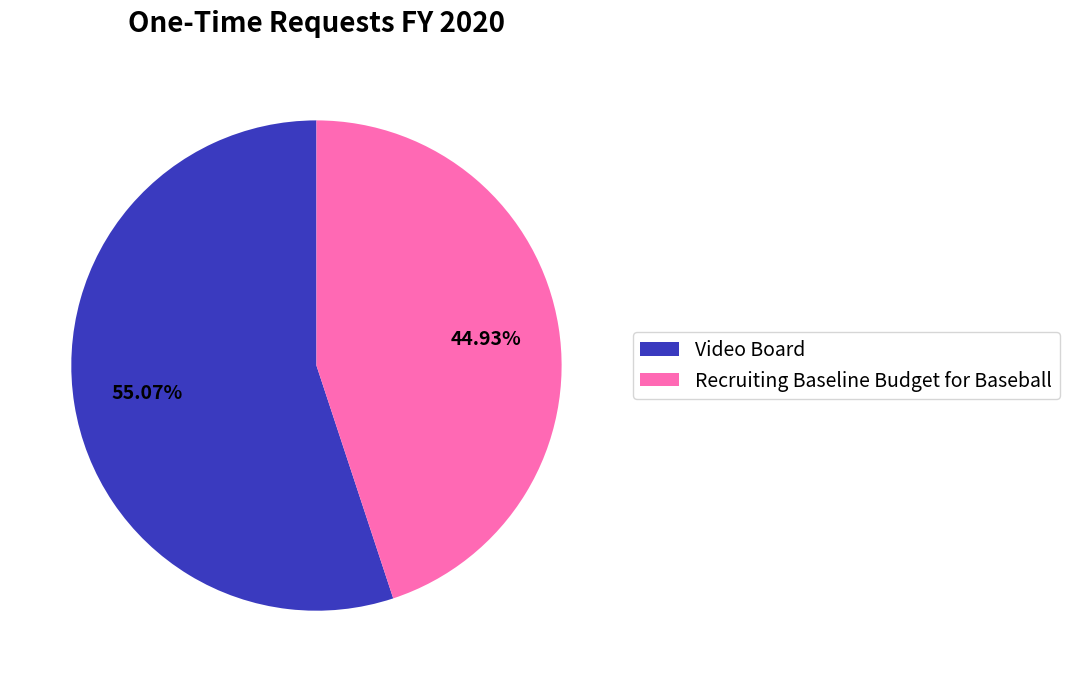

Is the sum of Video Board and Recruiting Baseline Budget for Baseball greater than half?

Yes